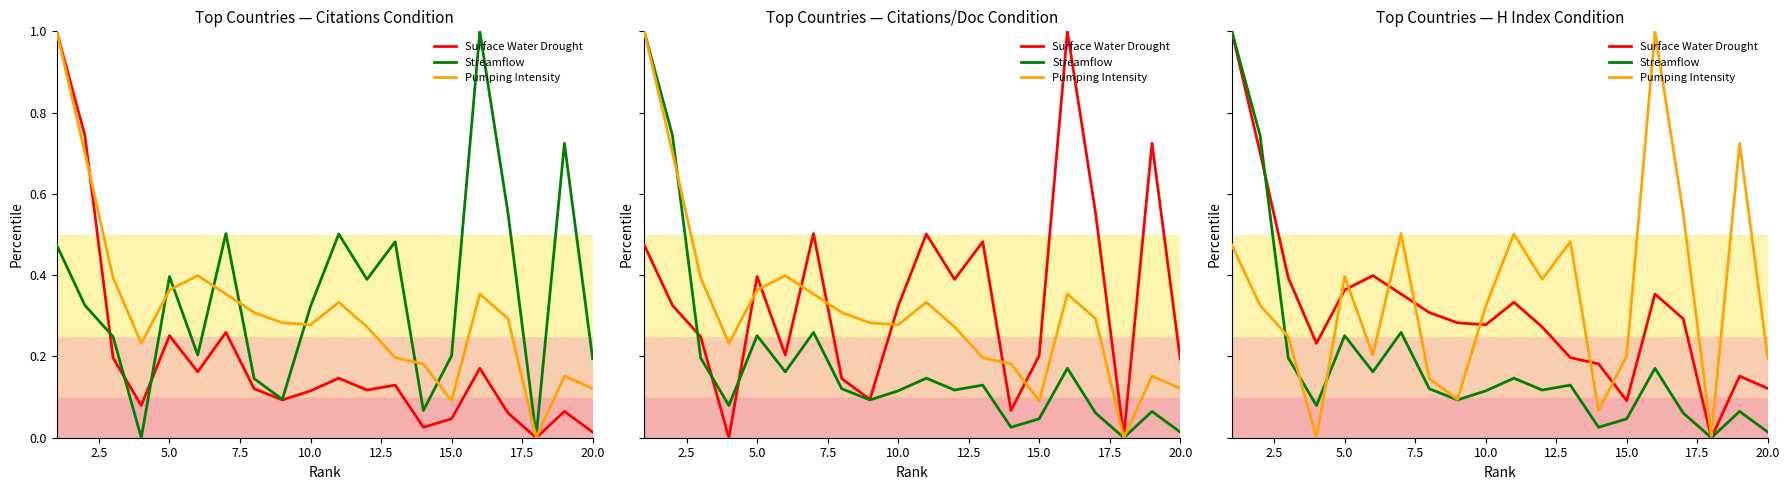

How many interior local peaks does the Pumping Intensity series have?

6